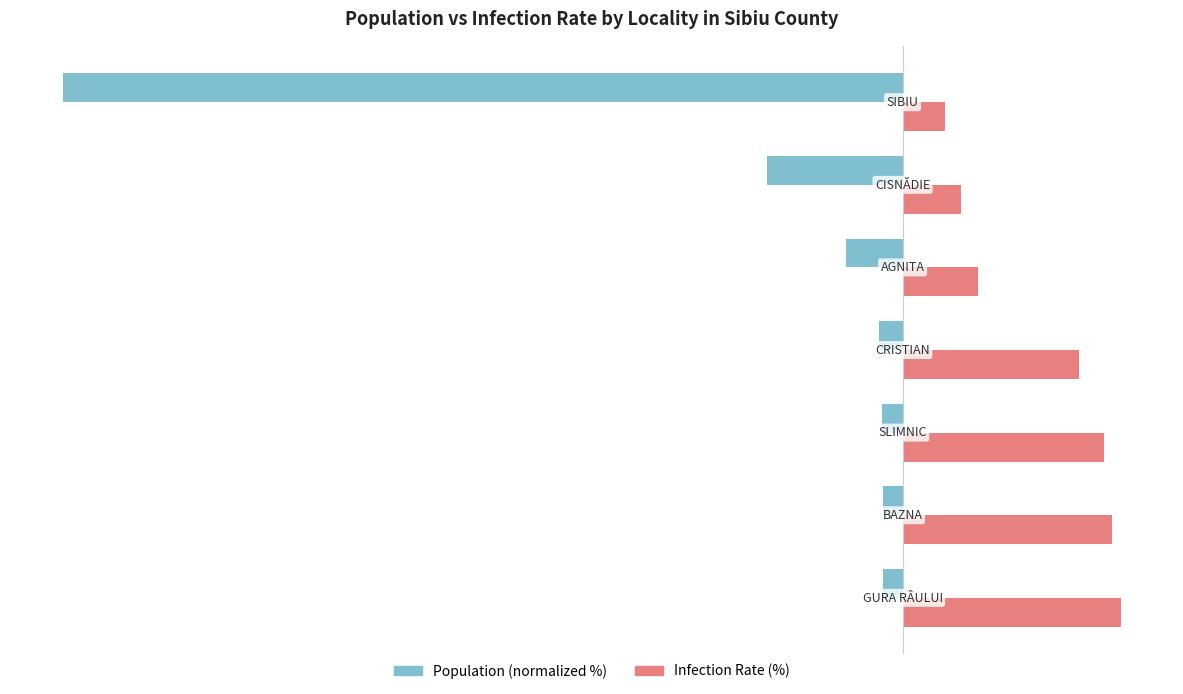

Which series has the largest range (max minus min)?

Population (normalized %)